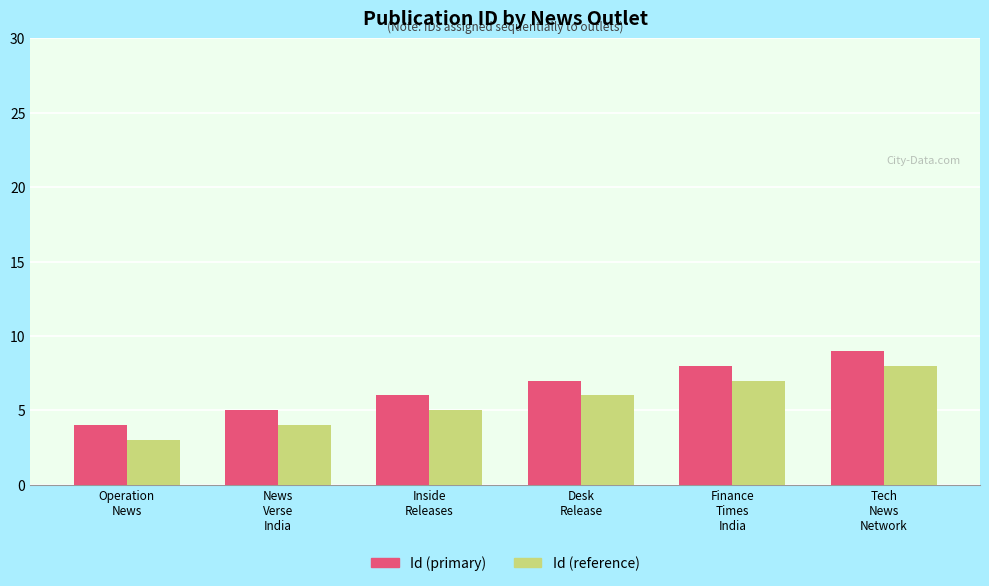

Reading left to right, extract all data points from this chart.

Id (primary): Operation
News=4	News
Verse
India=5	Inside
Releases=6	Desk
Release=7	Finance
Times
India=8	Tech
News
Network=9
Id (reference): Operation
News=3	News
Verse
India=4	Inside
Releases=5	Desk
Release=6	Finance
Times
India=7	Tech
News
Network=8